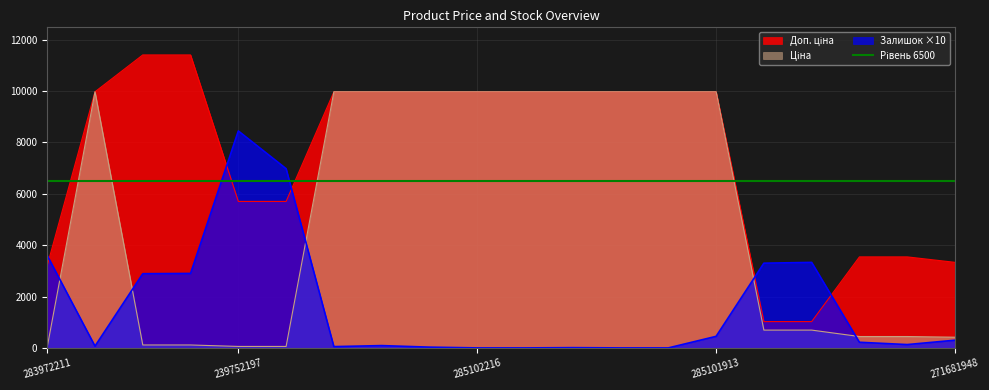

Rank the series at 239792197 from lowest to highest value.

Ціна, Залишок, Доп. ціна